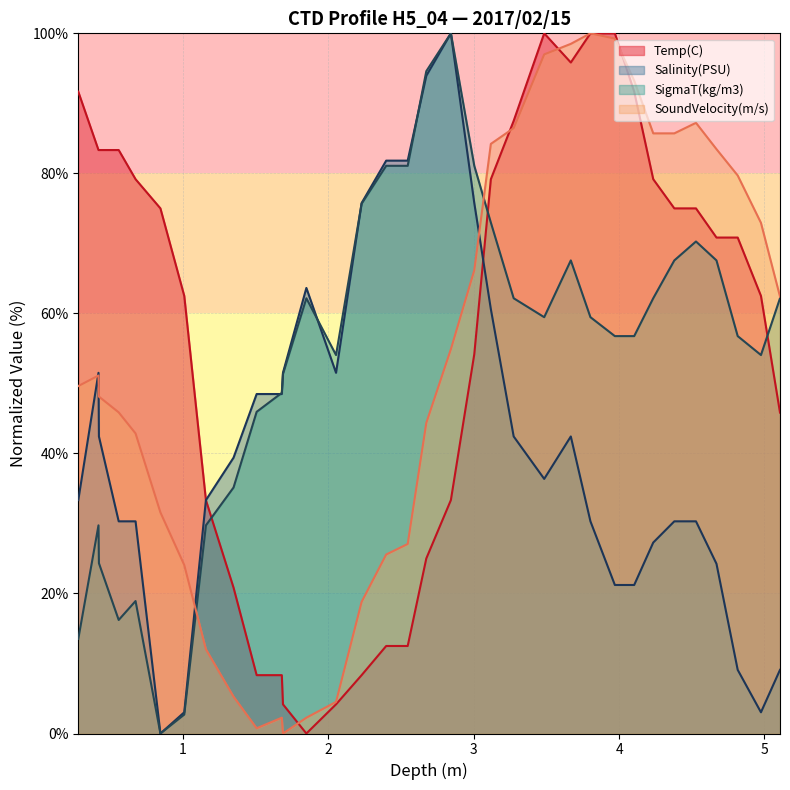

What are all the series names shown in the legend?

Temp(C), Salinity(PSU), SigmaT(kg/m3), SoundVelocity(m/s)